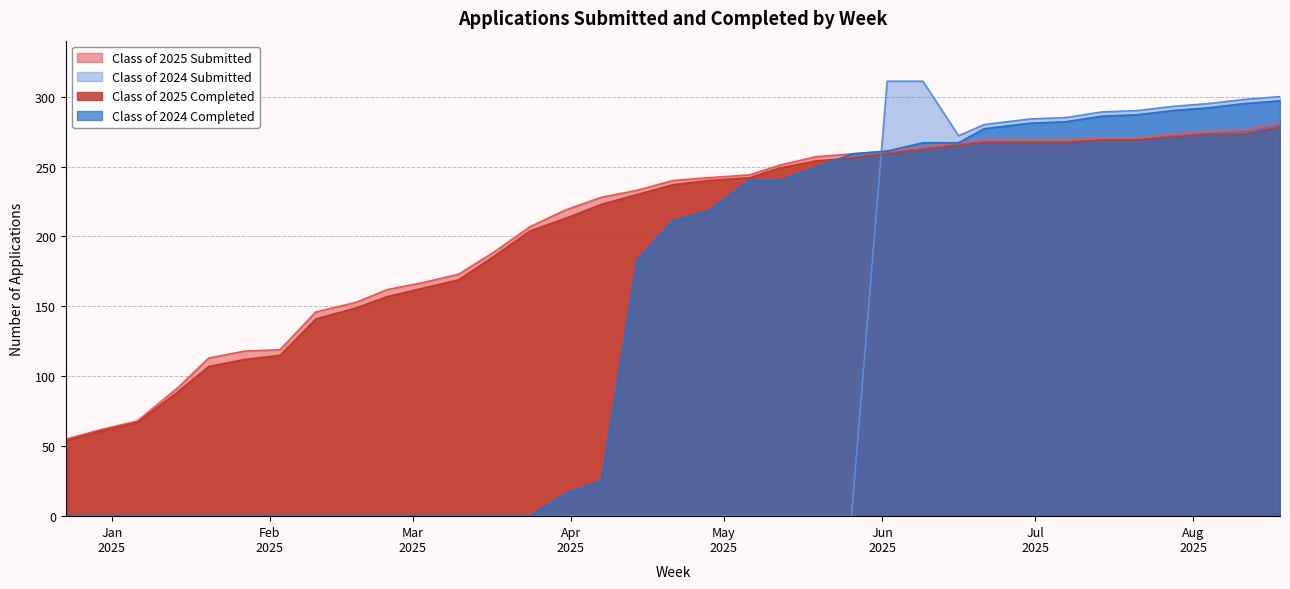

How many lines are shown in the chart?

4